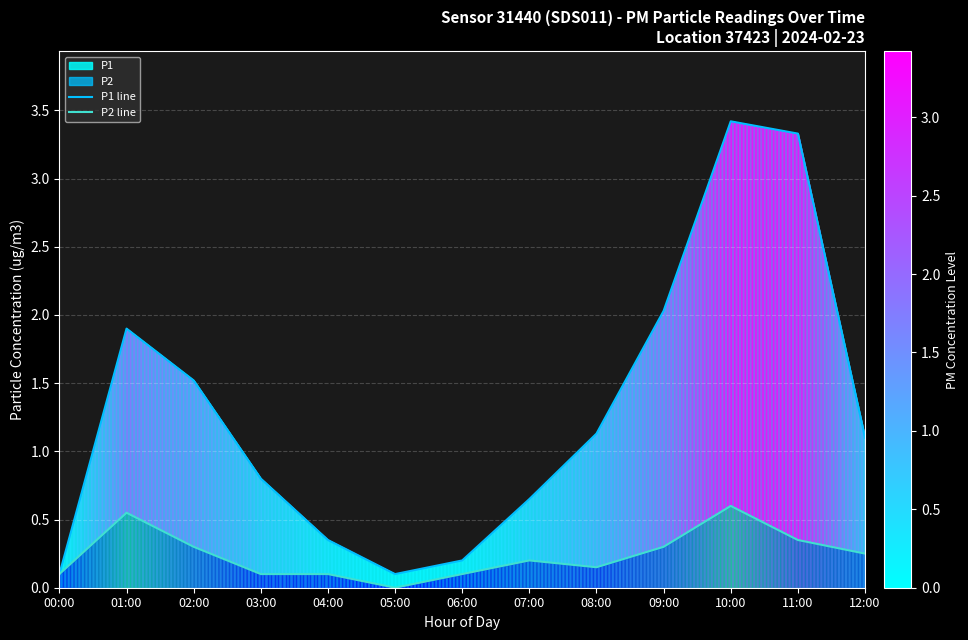

Rank the categories by P2 line value from highest to lowest.

10:00, 01:00, 11:00, 02:00, 09:00, 12:00, 07:00, 08:00, 00:00, 03:00, 04:00, 06:00, 05:00